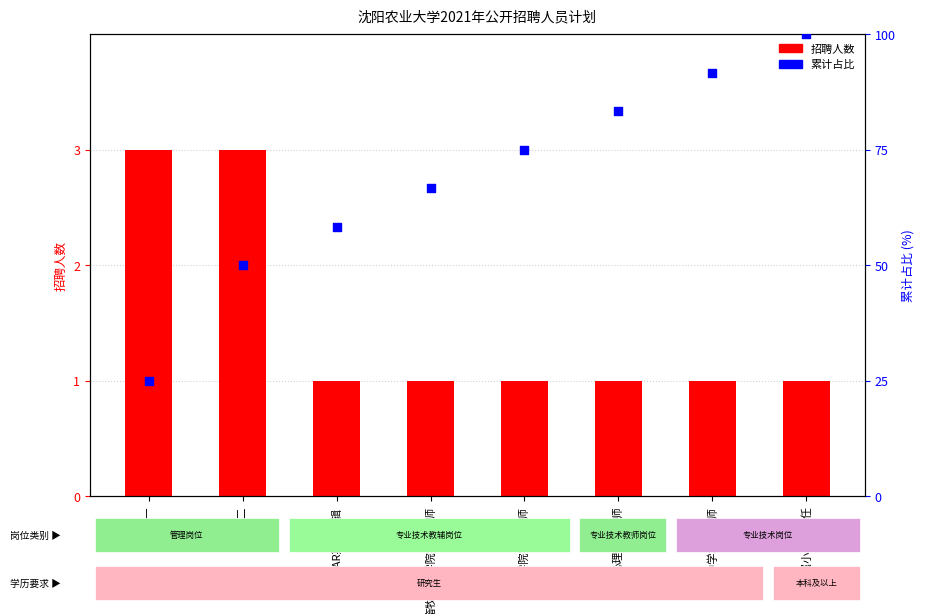

What are all the series names shown in the legend?

招聘人数, 累计占比